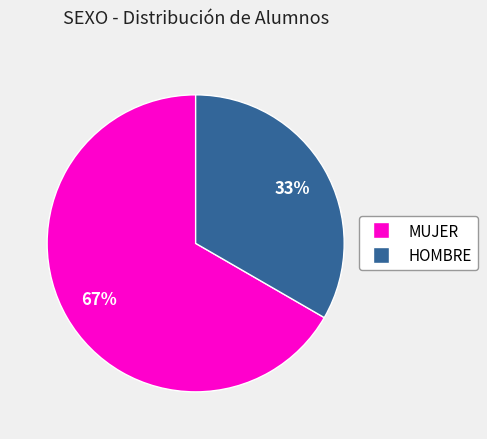

Combined, do HOMBRE and MUJER account for over 50%?

Yes